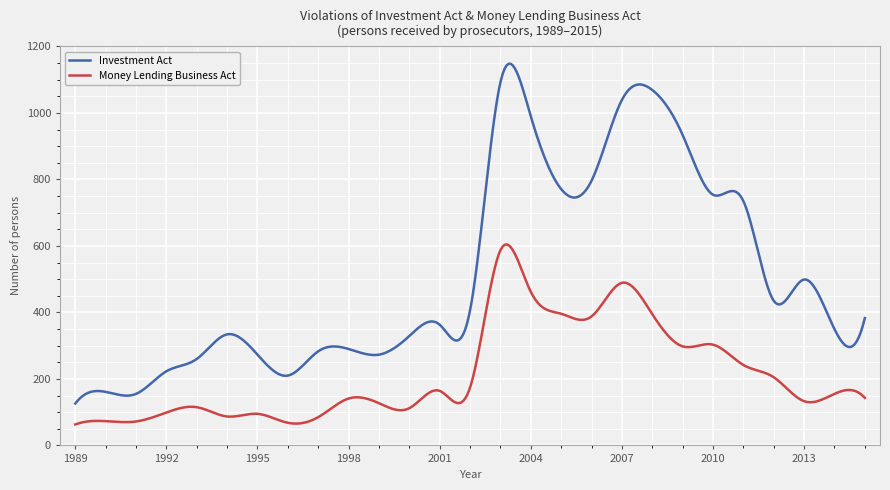

Which series has the largest range (max minus min)?

Investment Act